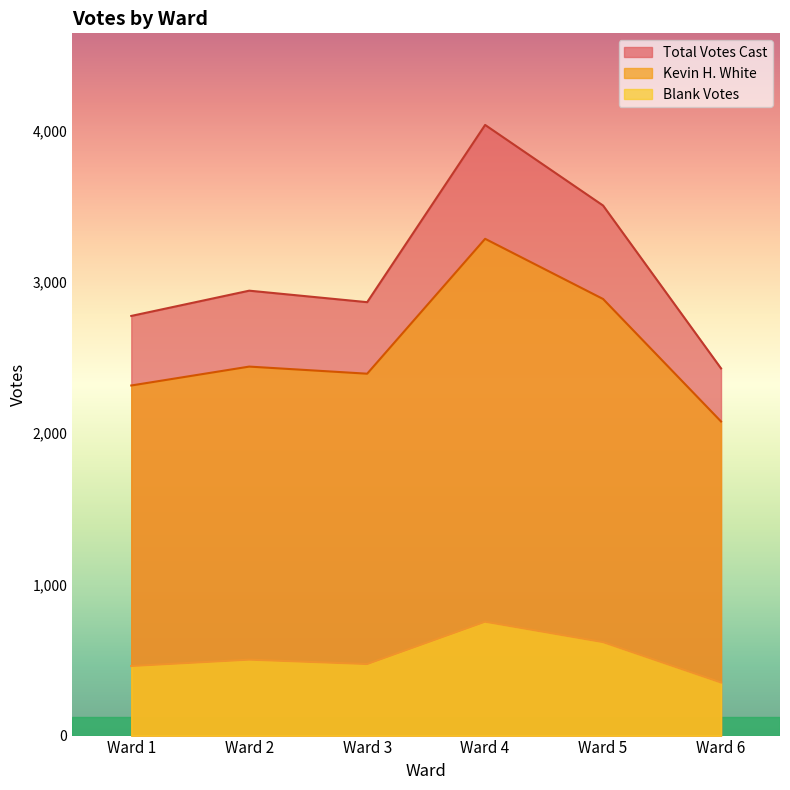

Reading left to right, extract all data points from this chart.

Kevin H. White: Ward 1=2315	Ward 2=2440	Ward 3=2393	Ward 4=3285	Ward 5=2887	Ward 6=2077
Total Votes Cast: Ward 1=2775	Ward 2=2942	Ward 3=2866	Ward 4=4038	Ward 5=3505	Ward 6=2428
Blank Votes: Ward 1=460	Ward 2=502	Ward 3=473	Ward 4=753	Ward 5=618	Ward 6=351